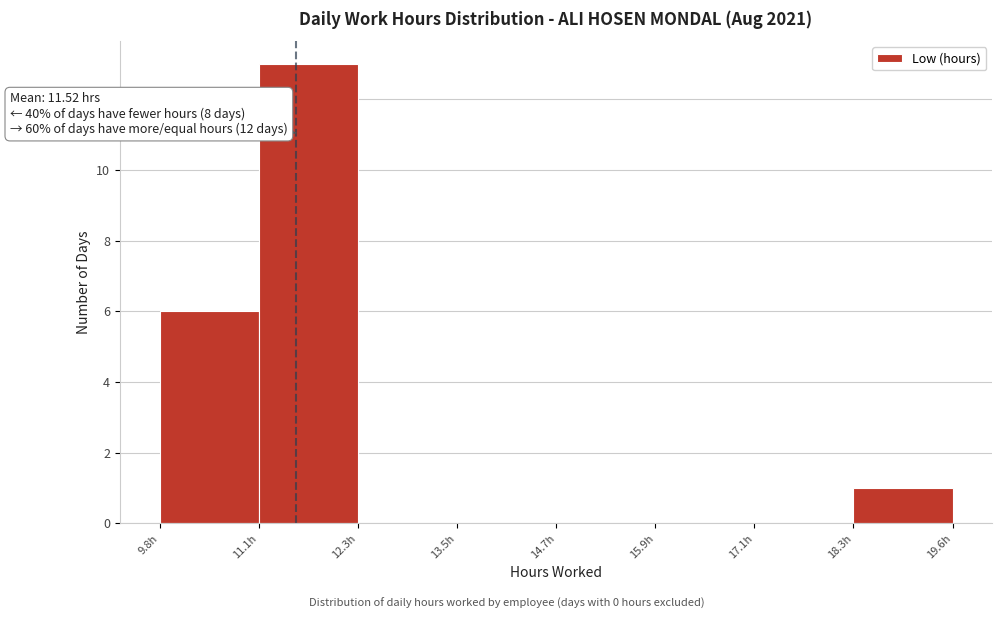

Which range on the x-axis has the tallest bar?

11.0 to 12.2